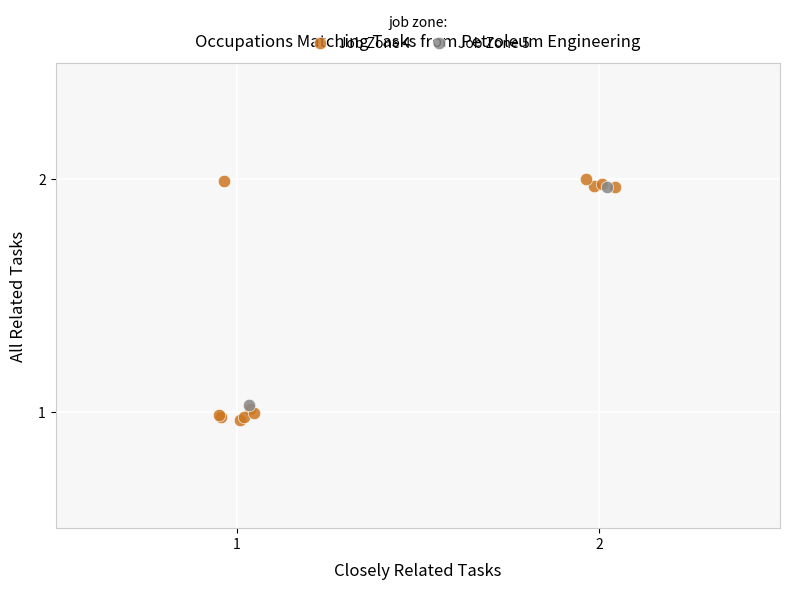

What are all the series names shown in the legend?

Job Zone 4, Job Zone 5